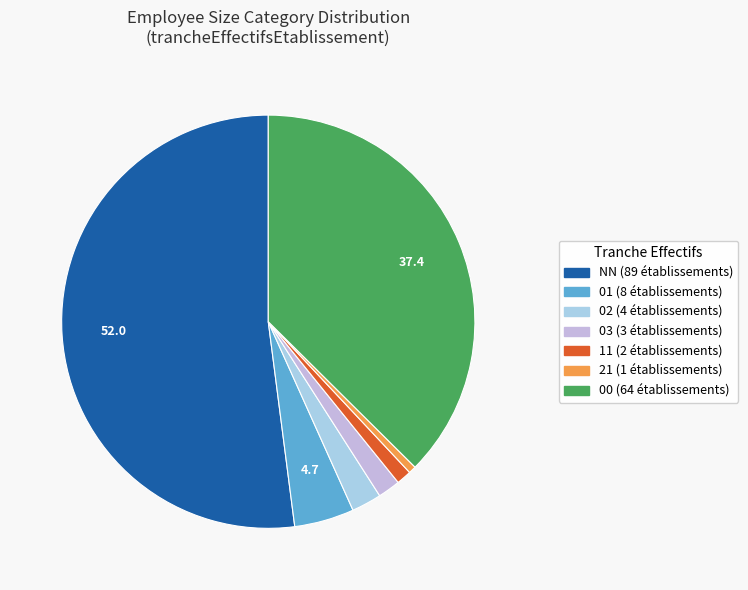

How many segments does this pie chart have?

7